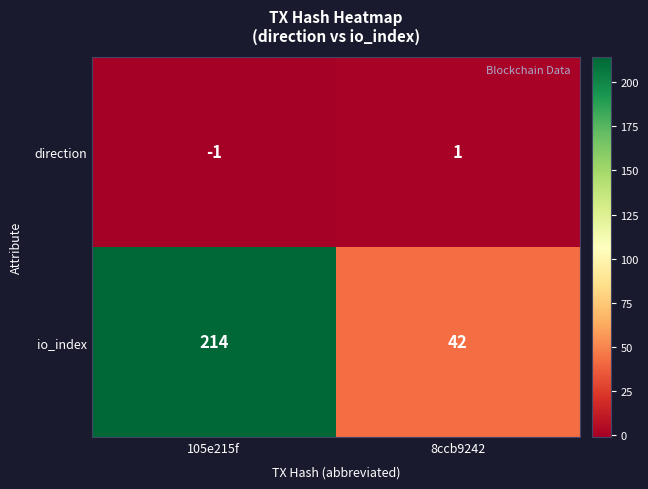

What is the difference between the io_index values at 8ccb9242 and 105e215f?

172